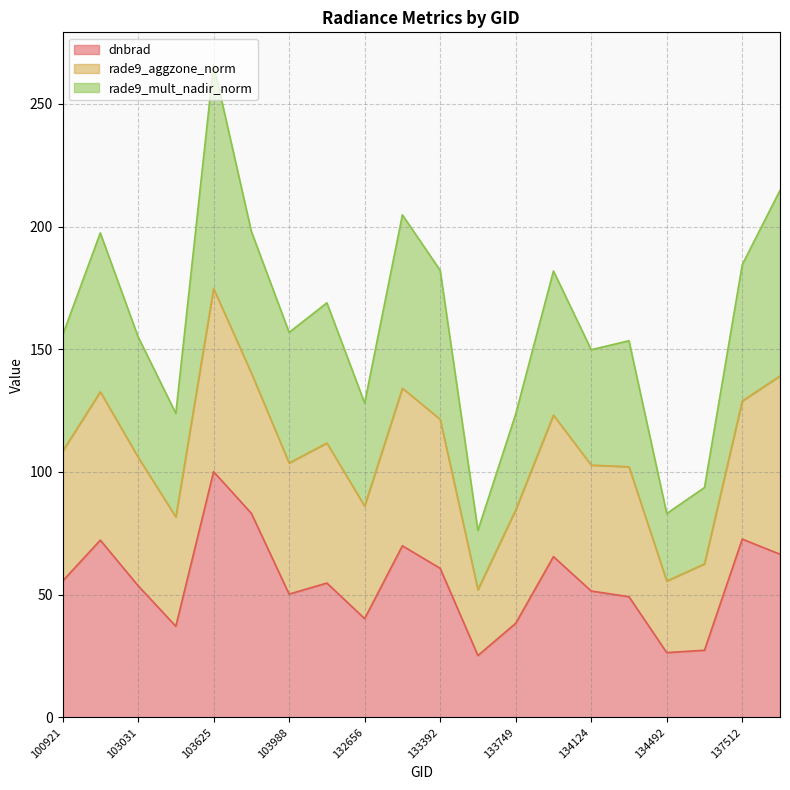

What is the approximate value of dnbrad at 133392?

60.7